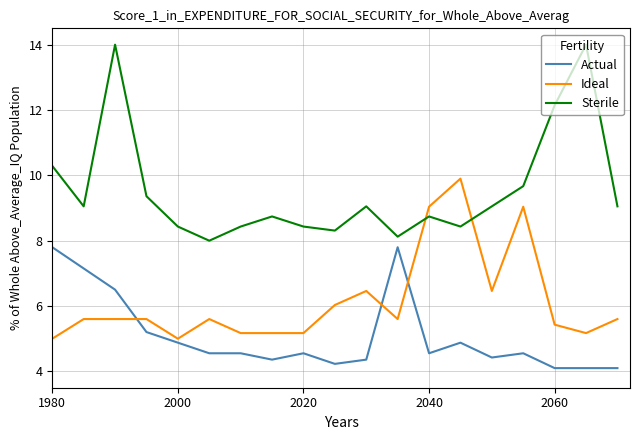

True or false: Ideal has more than 2 interior local peaks.

True